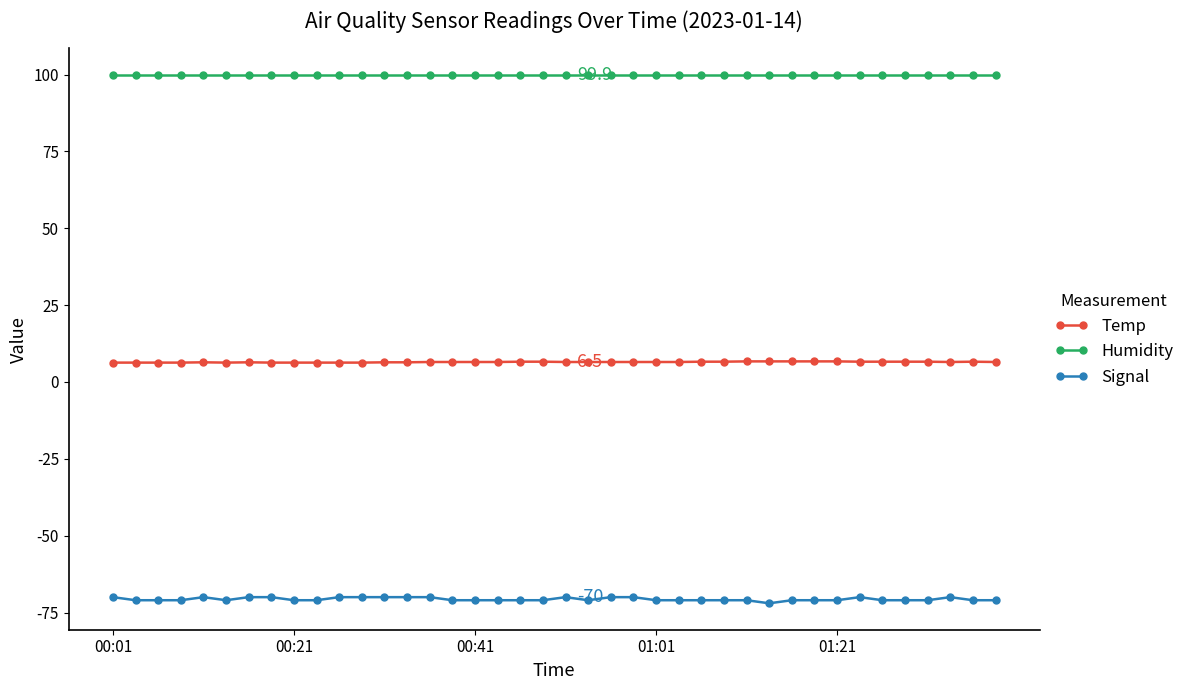

True or false: Signal and Temp cross at least once.

False